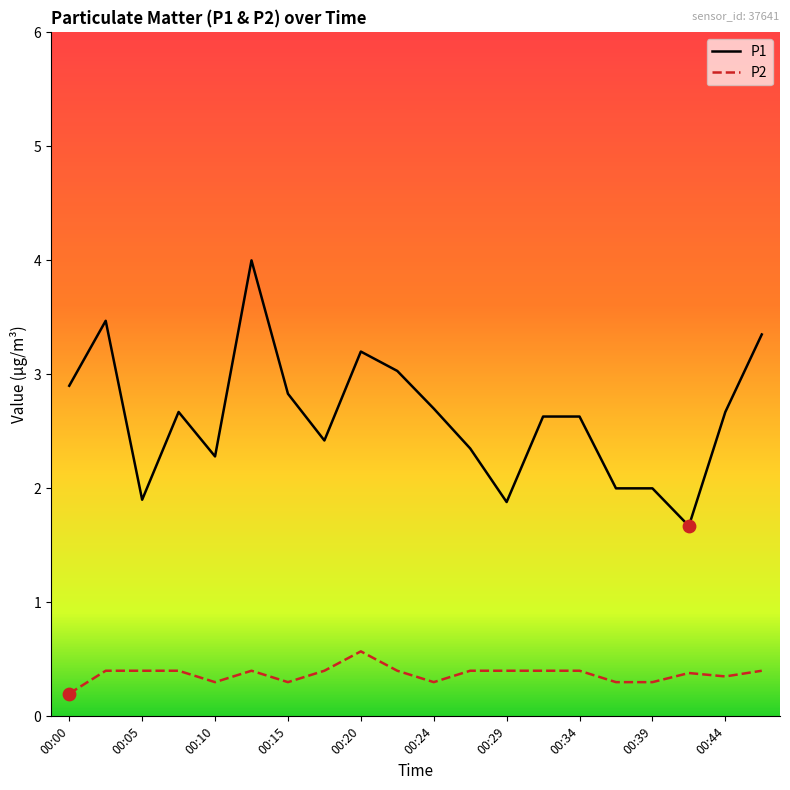

Which series has the largest total across all categories?

P1